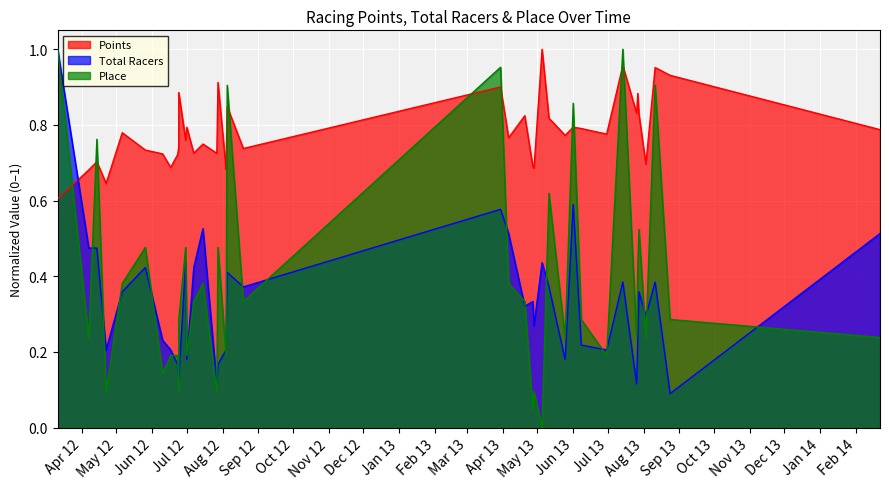

Reading left to right, extract all data points from this chart.

Points: 0.6	0.7	0.7	0.6	0.8	0.7	0.7	0.7	0.7	0.7	0.9	0.8	0.8	0.7	0.7	0.7	0.9	0.7	0.7	0.8	0.7	0.9	0.8	0.8	0.7	0.7	1.0	0.8	0.8	0.8	0.8	0.8	1.0	0.8	0.9	0.8	0.7	1.0	0.9	0.8
Total Racers: 1.0	0.5	0.5	0.2	0.4	0.4	0.2	0.2	0.2	0.1	0.1	0.4	0.2	0.4	0.5	0.1	0.2	0.2	0.2	0.4	0.4	0.6	0.5	0.3	0.3	0.3	0.4	0.4	0.2	0.6	0.2	0.2	0.4	0.1	0.2	0.4	0.3	0.4	0.1	0.5
Place: 1.0	0.2	0.8	0.1	0.4	0.5	0.1	0.2	0.2	0.1	0.3	0.5	0.2	0.3	0.4	0.1	0.5	0.2	0.2	0.9	0.3	1.0	0.4	0.3	0.0	0.1	0.0	0.6	0.2	0.9	0.3	0.2	1.0	0.2	0.4	0.5	0.2	0.9	0.3	0.2